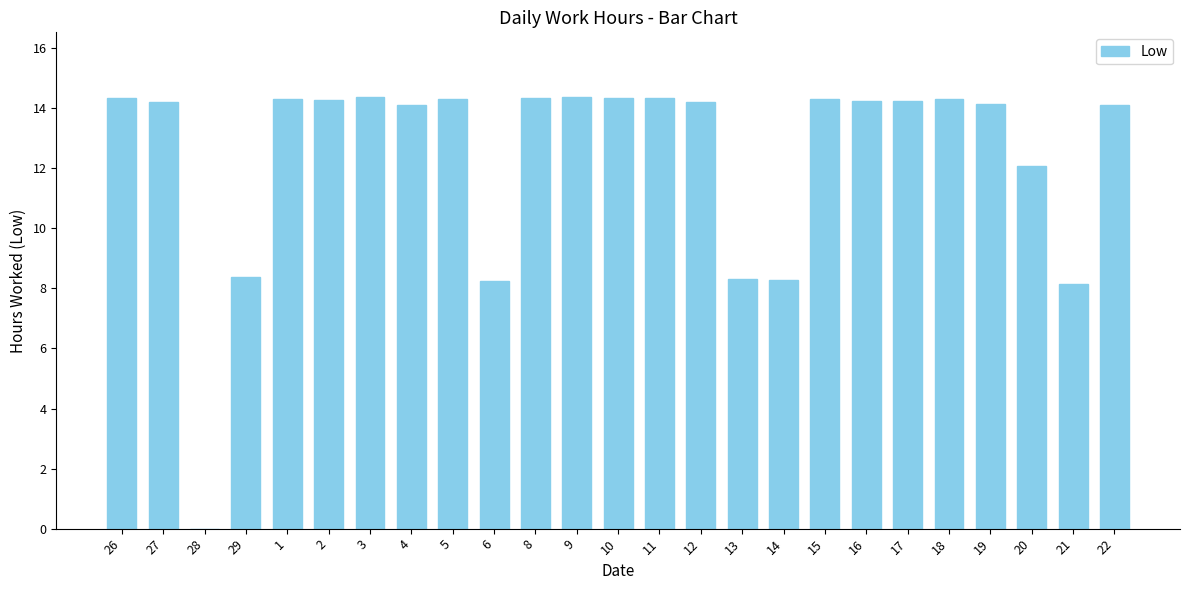

What is the average value?

12.4